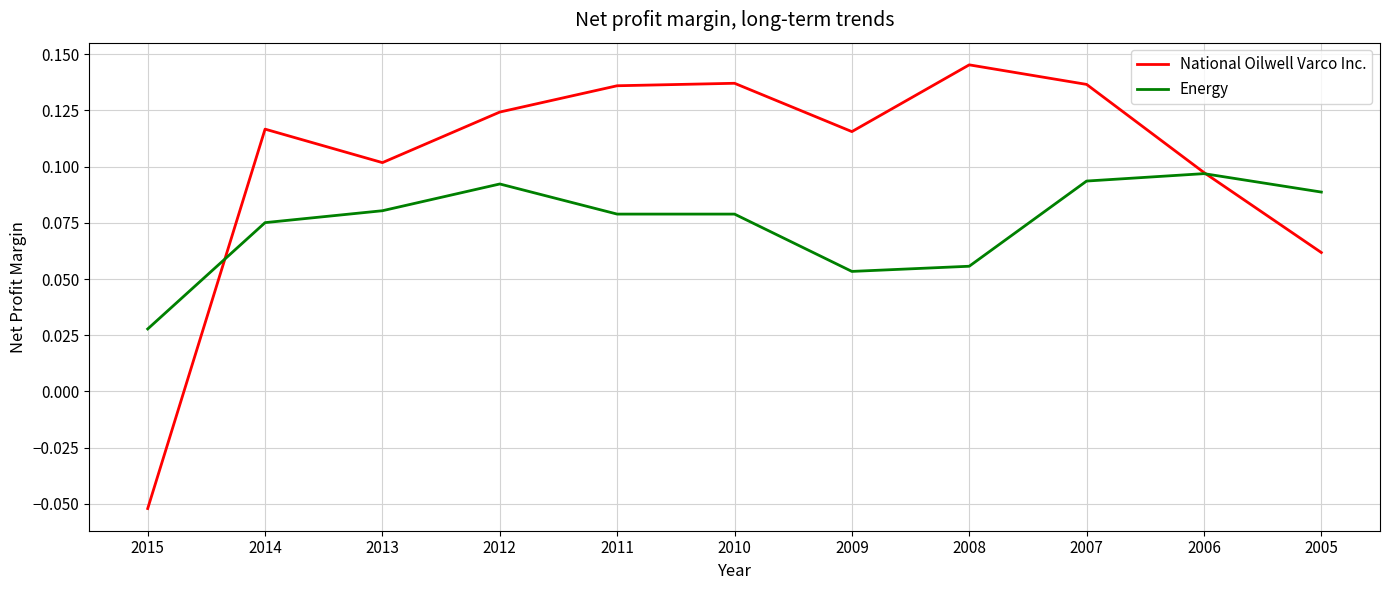

Which label corresponds to the largest value in the chart?

2008